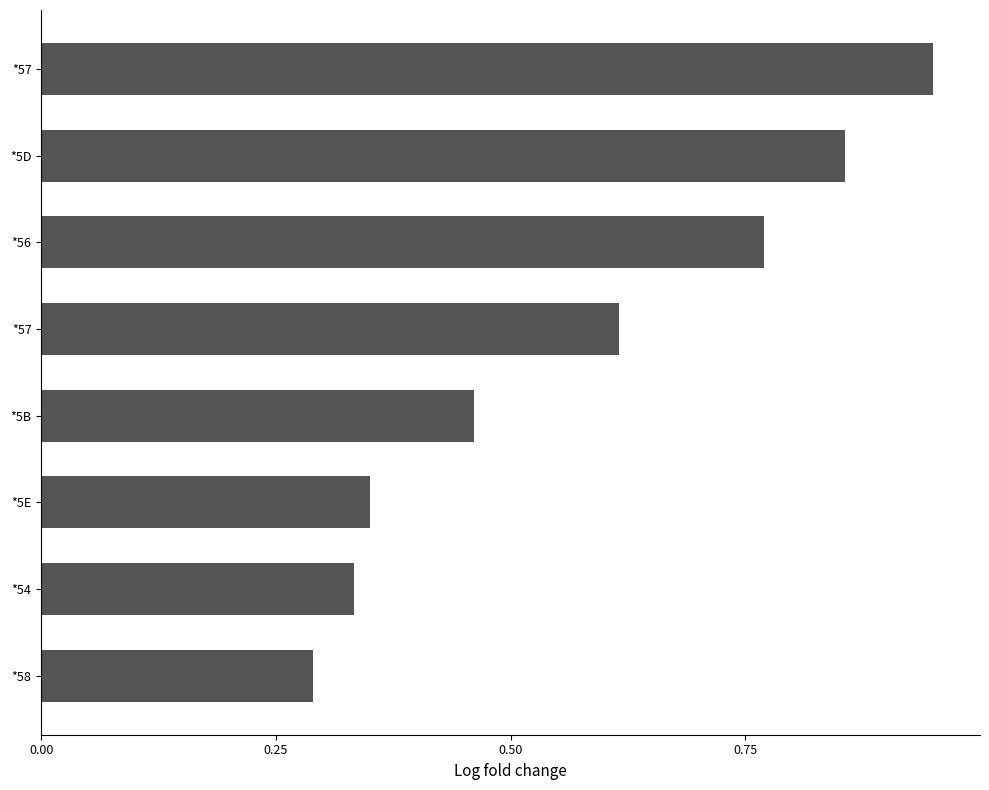

Does the chart contain any negative values?

No